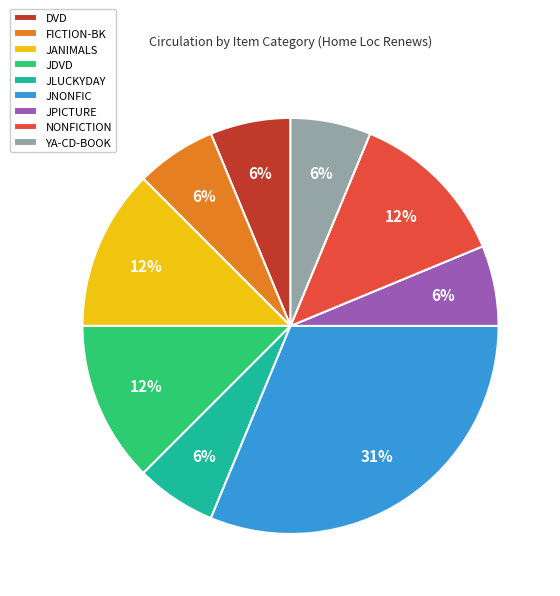

Combined, do YA-CD-BOOK and FICTION-BK account for over 50%?

No